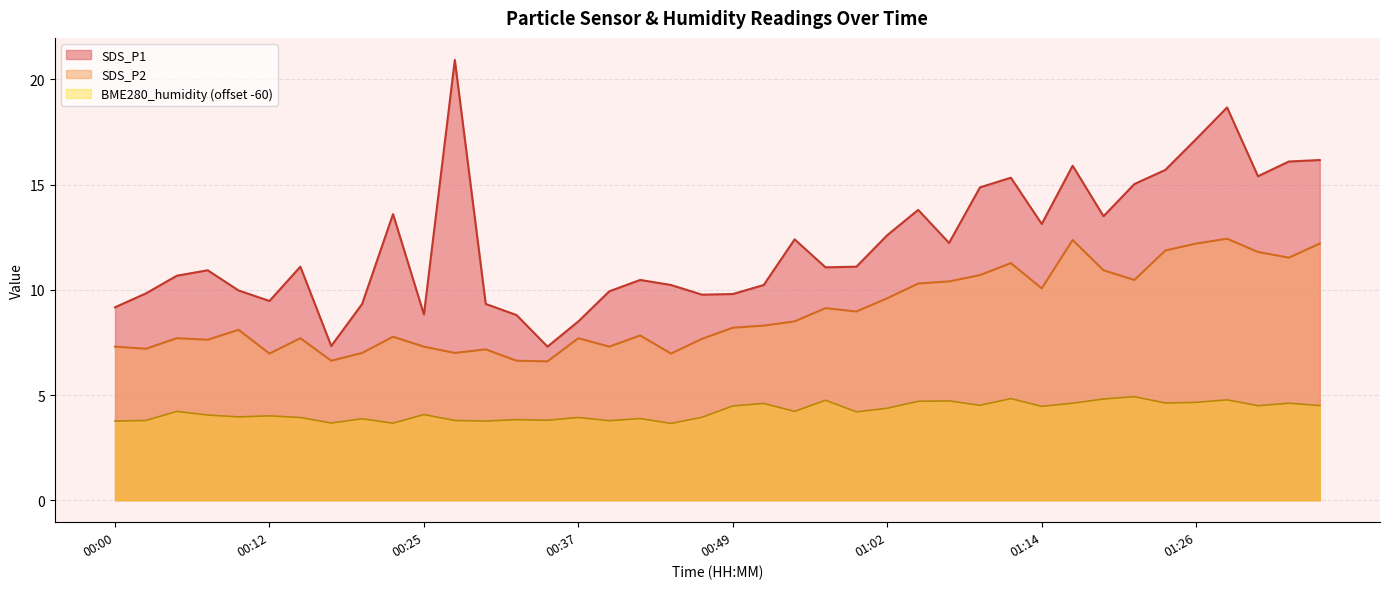

True or false: SDS_P1 and BME280_humidity (offset -60) cross at least once.

False